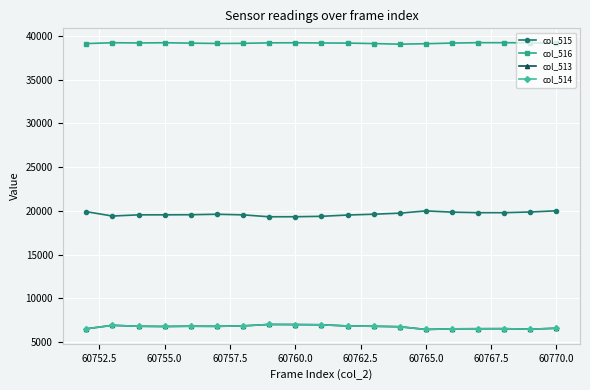

How many data points in col_513 are less than 6807?

9